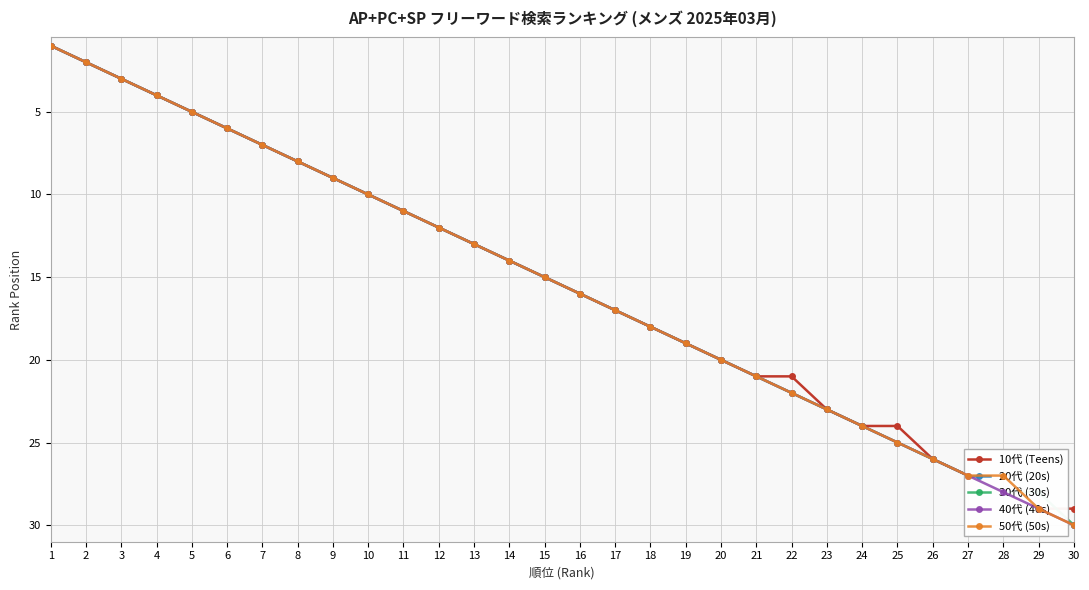

List the labels in order of 20代 (20s) value, smallest first.

1, 2, 3, 4, 5, 6, 7, 8, 9, 10, 11, 12, 13, 14, 15, 16, 17, 18, 19, 20, 21, 22, 23, 24, 25, 26, 27, 28, 29, 30